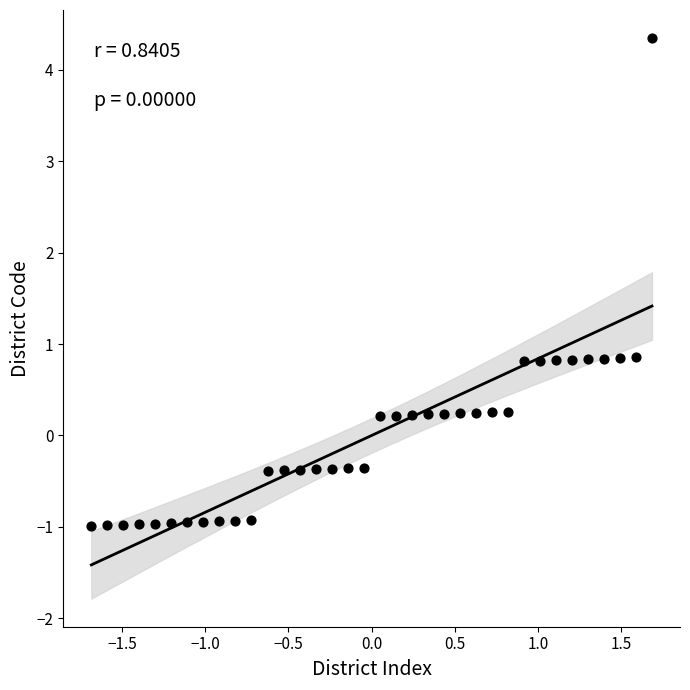

What is the range of Y values (max minus min)?

5.3